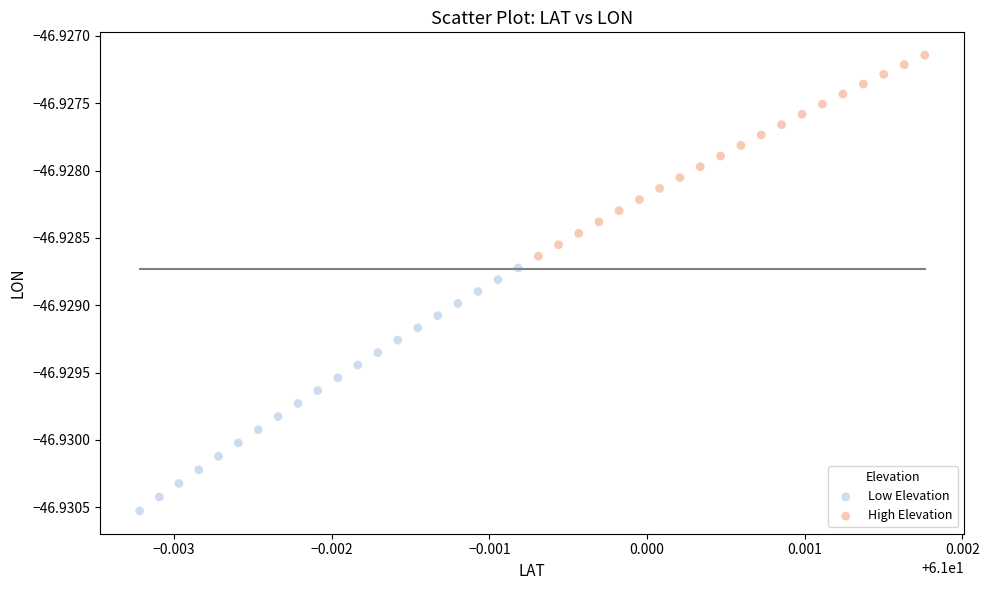

Which series reaches the maximum Y coordinate?

High Elevation